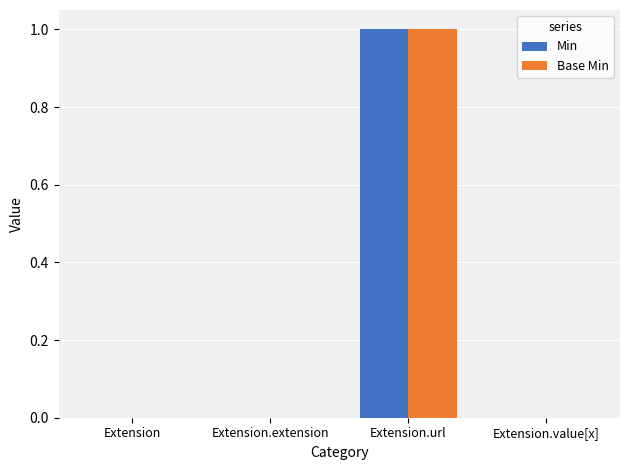

What are all the series names shown in the legend?

Min, Base Min